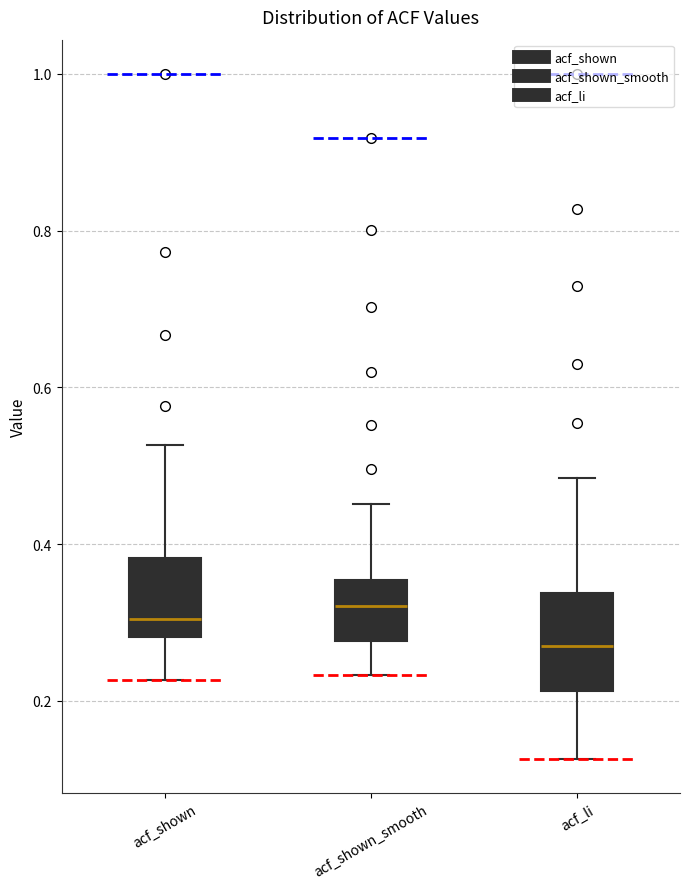

Reading left to right, transcribe this box plot: for each box, give where its median line is, the range the box spans, and where its two whiskers end, as read against the y-axis. The values are not printed on the chart, so give them approximately, as read against the axis.

acf_shown: median 0.30, box 0.28 to 0.38, whiskers 0.22 to 0.52
acf_shown_smooth: median 0.32, box 0.28 to 0.36, whiskers 0.24 to 0.46
acf_li: median 0.28, box 0.22 to 0.34, whiskers 0.12 to 0.48